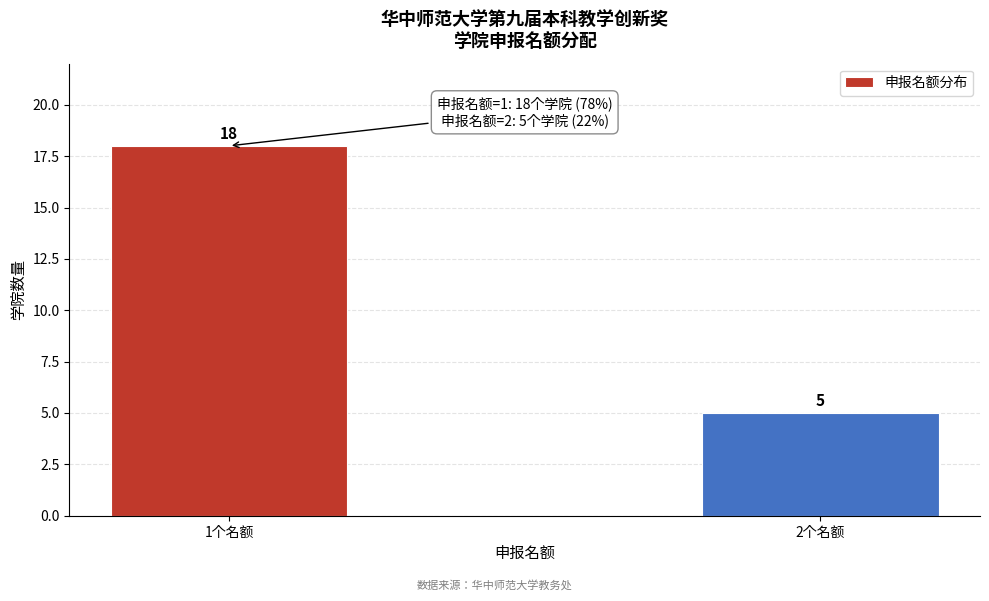

Reading left to right, transcribe all the data shown in this chart.

18	5